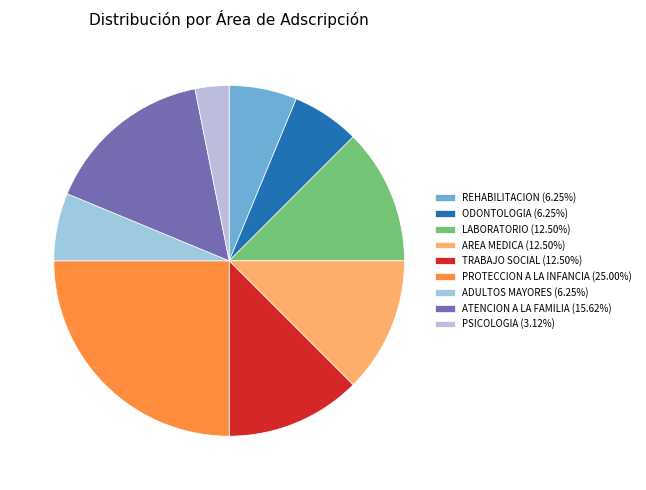

How many slices are in this pie chart?

9